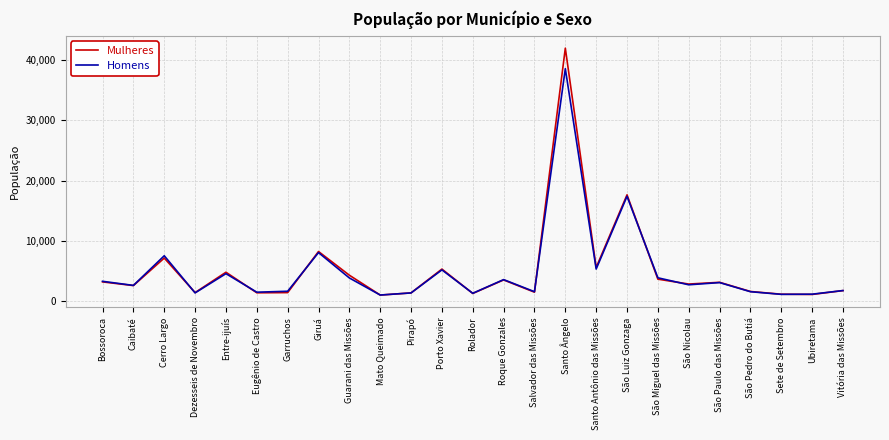

What are all the series names shown in the legend?

Mulheres, Homens